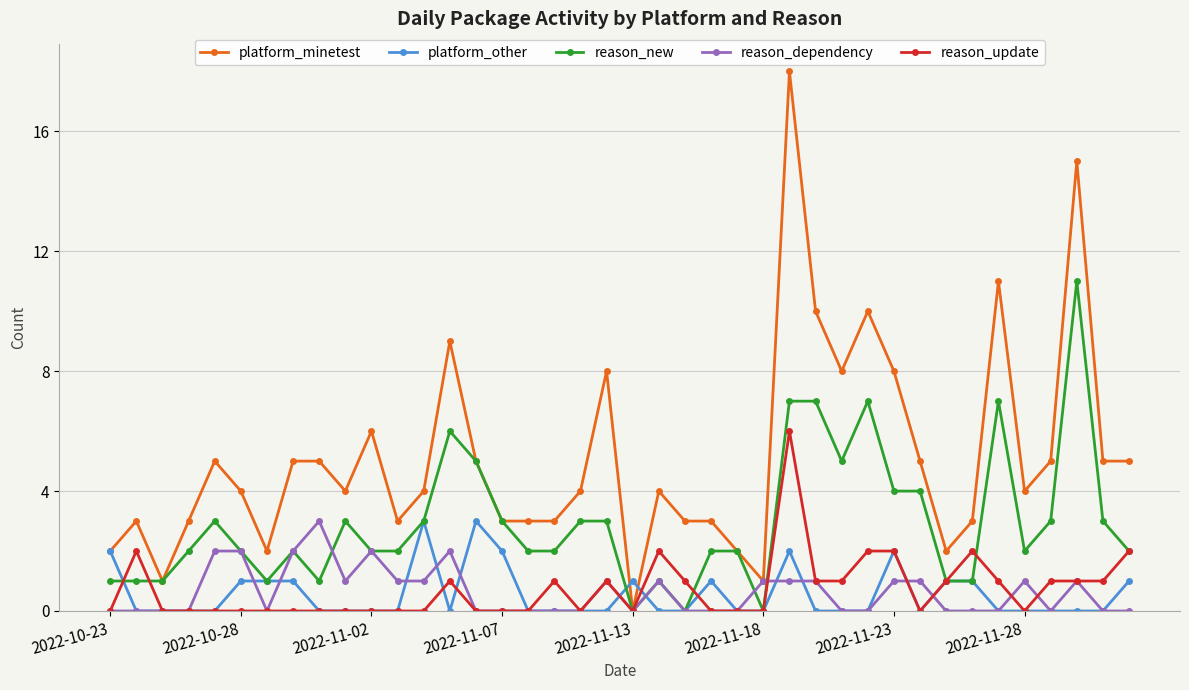

What is the greatest value displayed?

18